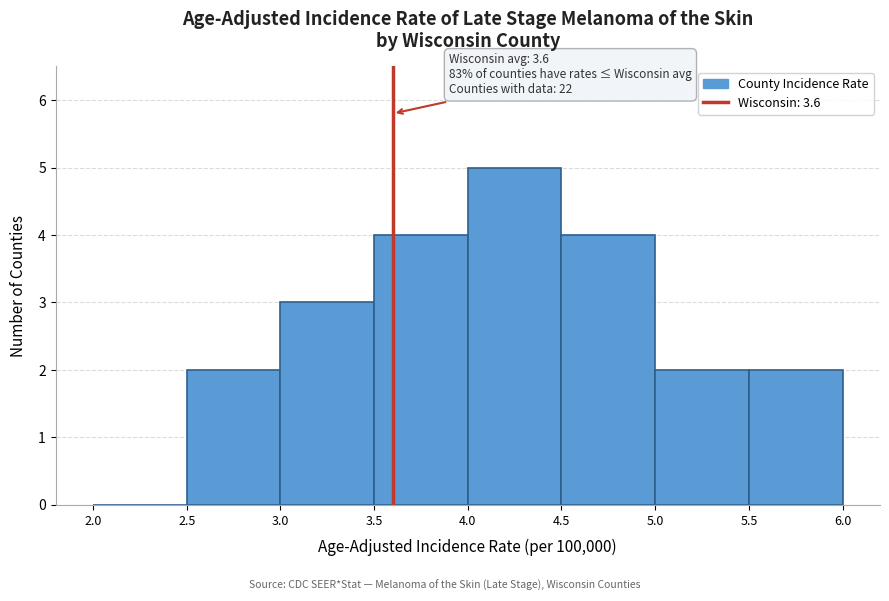

Over which range of the x-axis is the bar tallest?

4.0 to 4.5